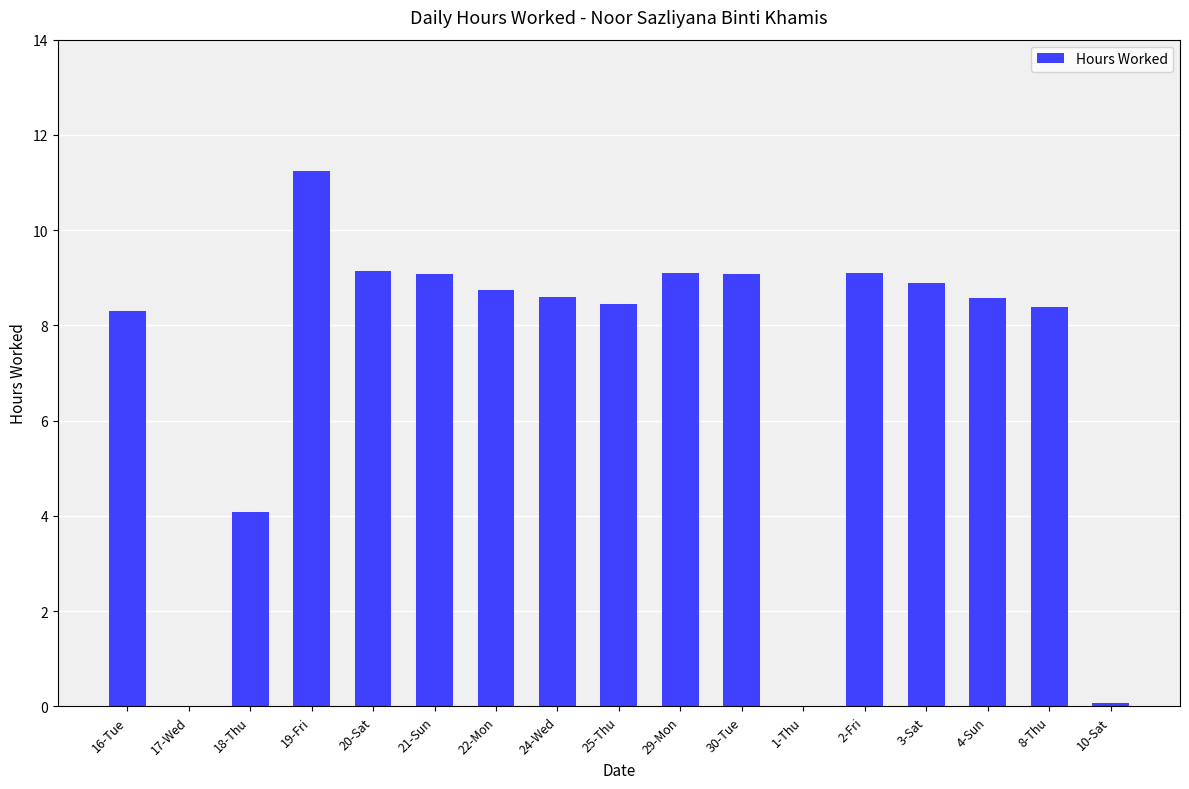

The chart shows a value of 8.3 at 16-Tue. True or false?

True